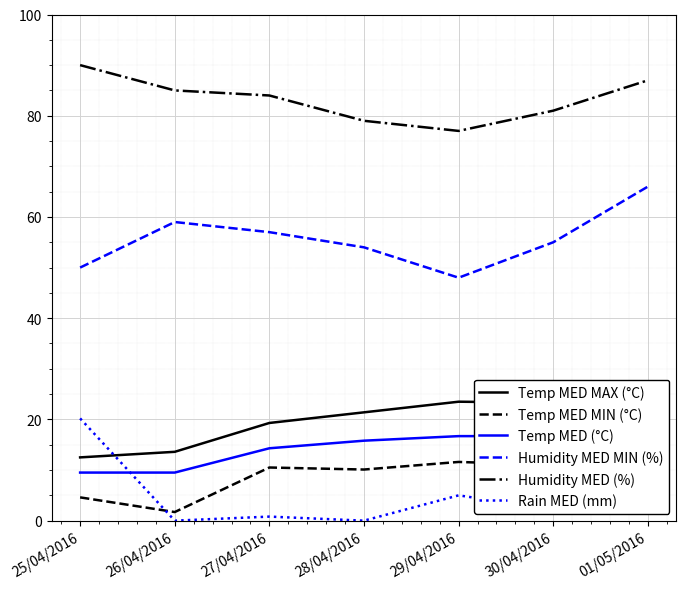

How many interior local peaks does the Rain MED (mm) series have?

2